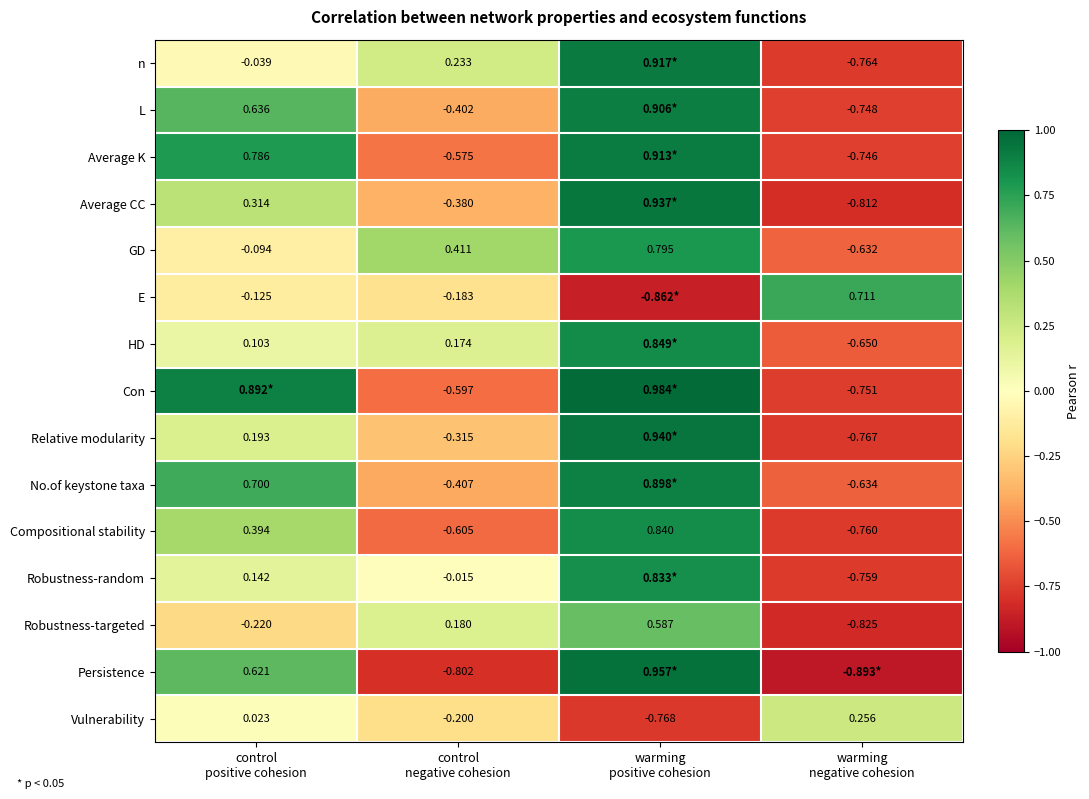

Rank the series at warming negative cohesion from lowest to highest value.

Persistence, Robustness-targeted, Average CC, Relative modularity, n, Compositional stability, Robustness-random, Con, L, Average K, HD, No.of keystone taxa, GD, Vulnerability, E